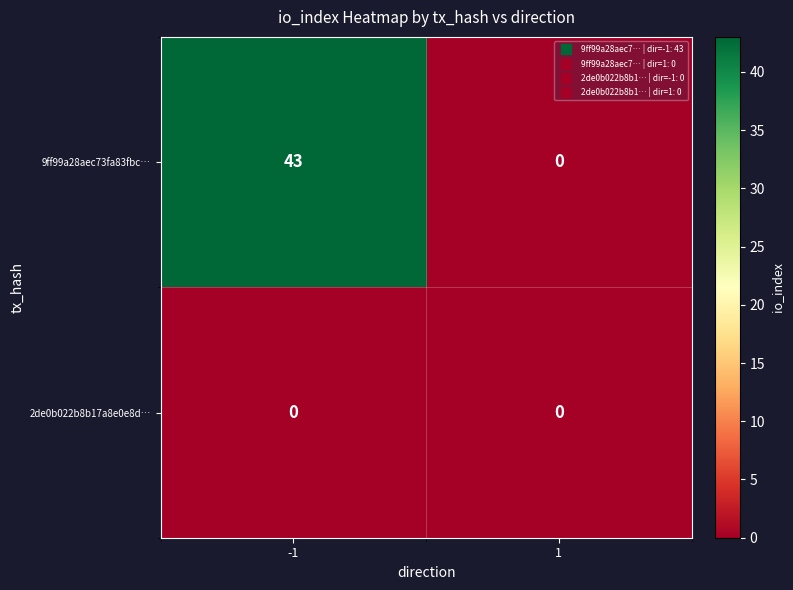

Between -1 and 1, which series saw the biggest shift?

9ff99a28aec73fa83fbc…